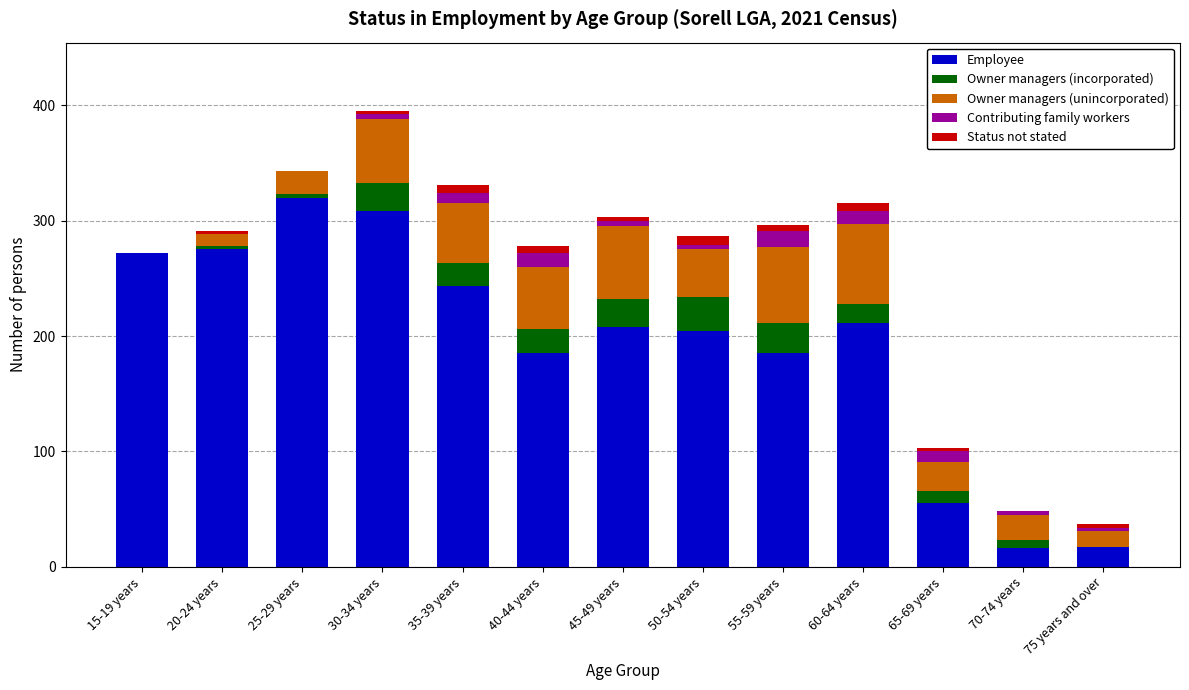

Are the bars grouped side by side (vs. stacked)?

No